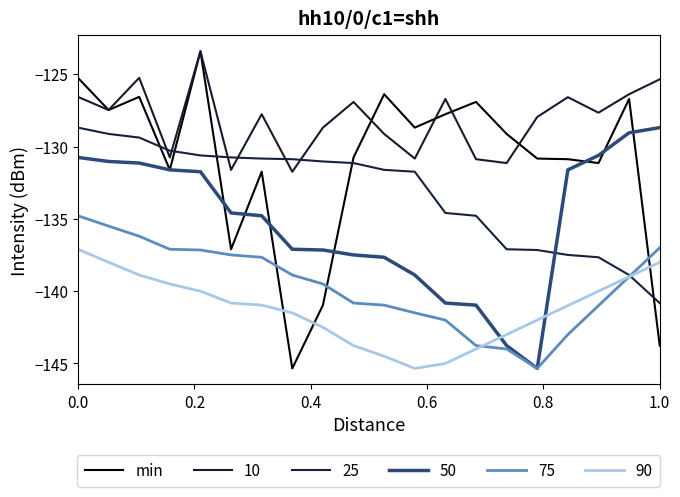

How many lines are shown in the chart?

6